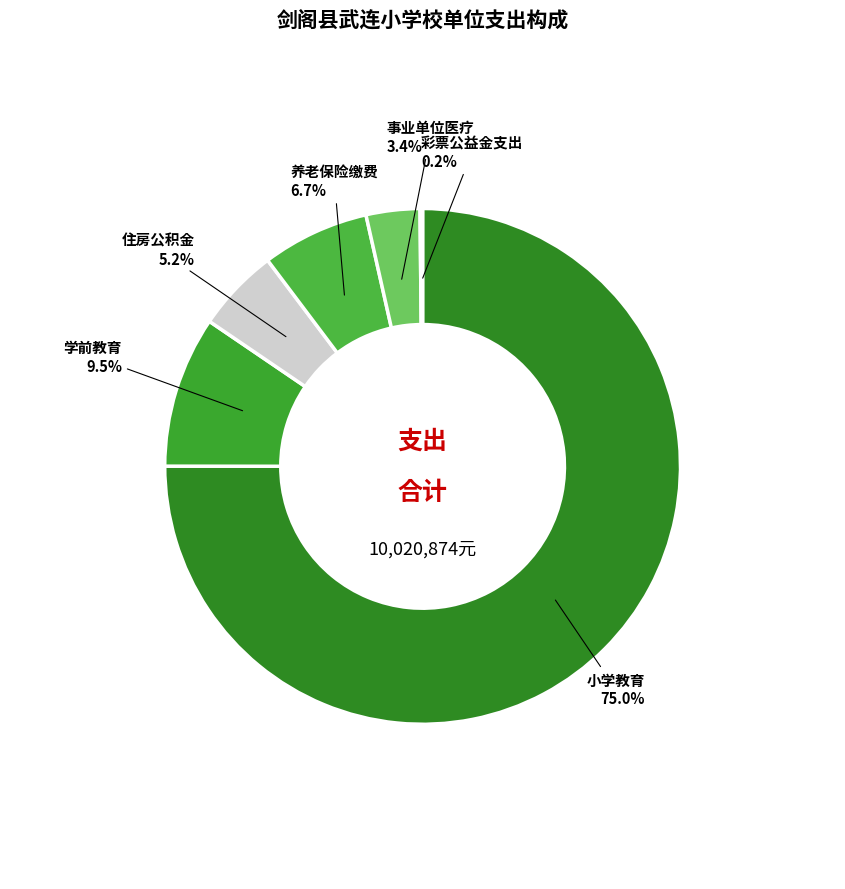

Which category has the biggest portion of the pie?

小学教育